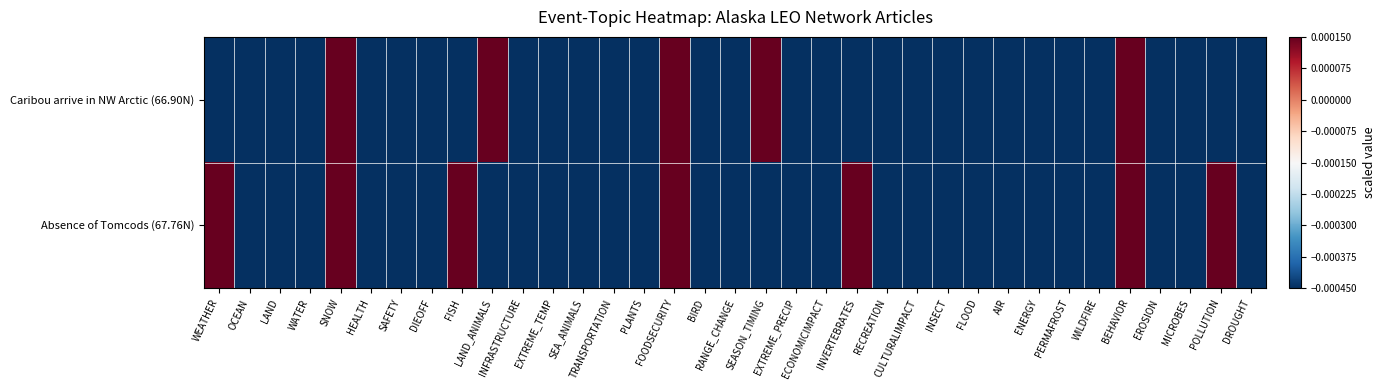

Which series has the largest total across all categories?

Absence of Tomcods (67.76N)